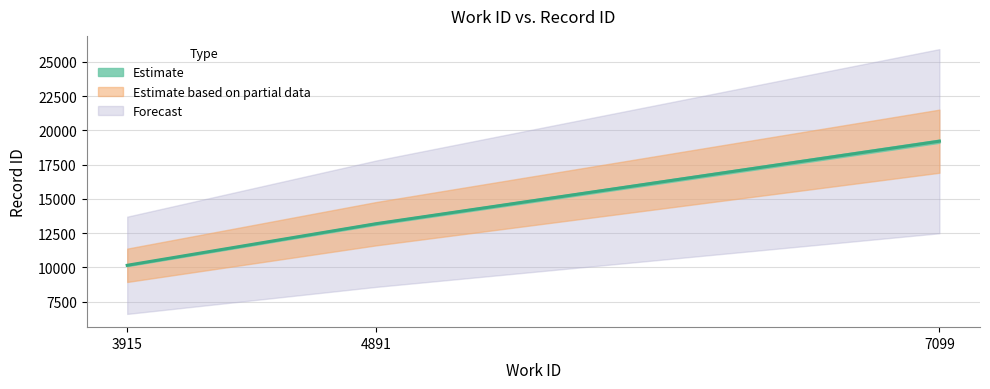

Reading left to right, extract all data points from this chart.

3915=10143	4891=13180	7099=19203